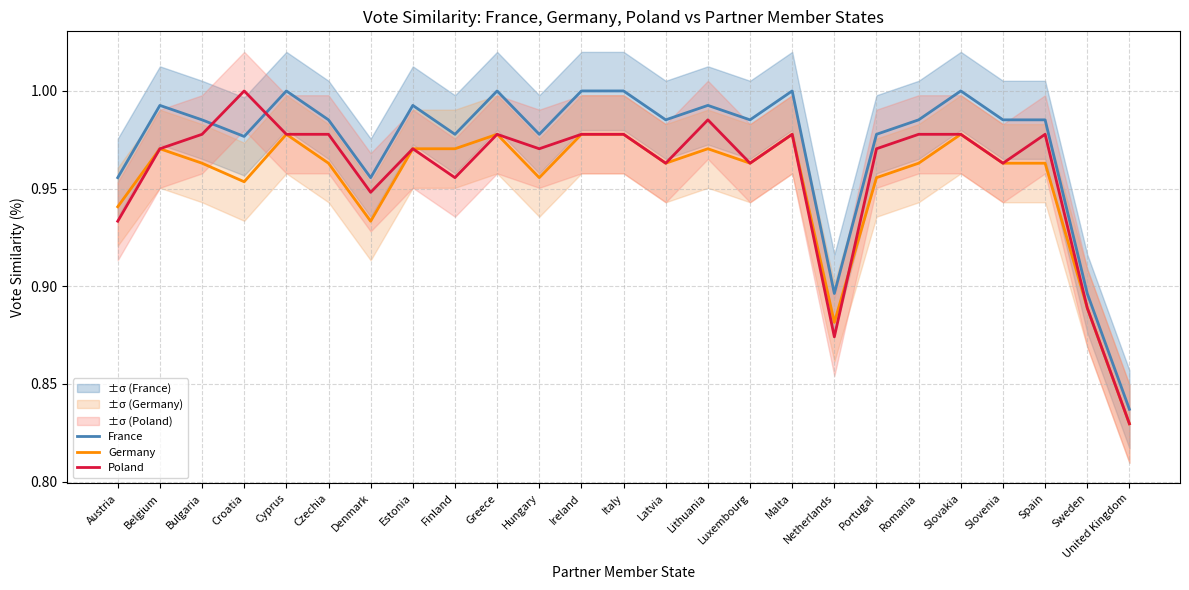

Reading left to right, what are all the values shown in this chart?

France: Austria=1.0	Belgium=1.0	Bulgaria=1.0	Croatia=1.0	Cyprus=1.0	Czechia=1.0	Denmark=1.0	Estonia=1.0	Finland=1.0	Greece=1.0	Hungary=1.0	Ireland=1.0	Italy=1.0	Latvia=1.0	Lithuania=1.0	Luxembourg=1.0	Malta=1.0	Netherlands=0.9	Portugal=1.0	Romania=1.0	Slovakia=1.0	Slovenia=1.0	Spain=1.0	Sweden=0.9	United Kingdom=0.8
Germany: Austria=0.9	Belgium=1.0	Bulgaria=1.0	Croatia=1.0	Cyprus=1.0	Czechia=1.0	Denmark=0.9	Estonia=1.0	Finland=1.0	Greece=1.0	Hungary=1.0	Ireland=1.0	Italy=1.0	Latvia=1.0	Lithuania=1.0	Luxembourg=1.0	Malta=1.0	Netherlands=0.9	Portugal=1.0	Romania=1.0	Slovakia=1.0	Slovenia=1.0	Spain=1.0	Sweden=0.9	United Kingdom=0.8
Poland: Austria=0.9	Belgium=1.0	Bulgaria=1.0	Croatia=1.0	Cyprus=1.0	Czechia=1.0	Denmark=0.9	Estonia=1.0	Finland=1.0	Greece=1.0	Hungary=1.0	Ireland=1.0	Italy=1.0	Latvia=1.0	Lithuania=1.0	Luxembourg=1.0	Malta=1.0	Netherlands=0.9	Portugal=1.0	Romania=1.0	Slovakia=1.0	Slovenia=1.0	Spain=1.0	Sweden=0.9	United Kingdom=0.8